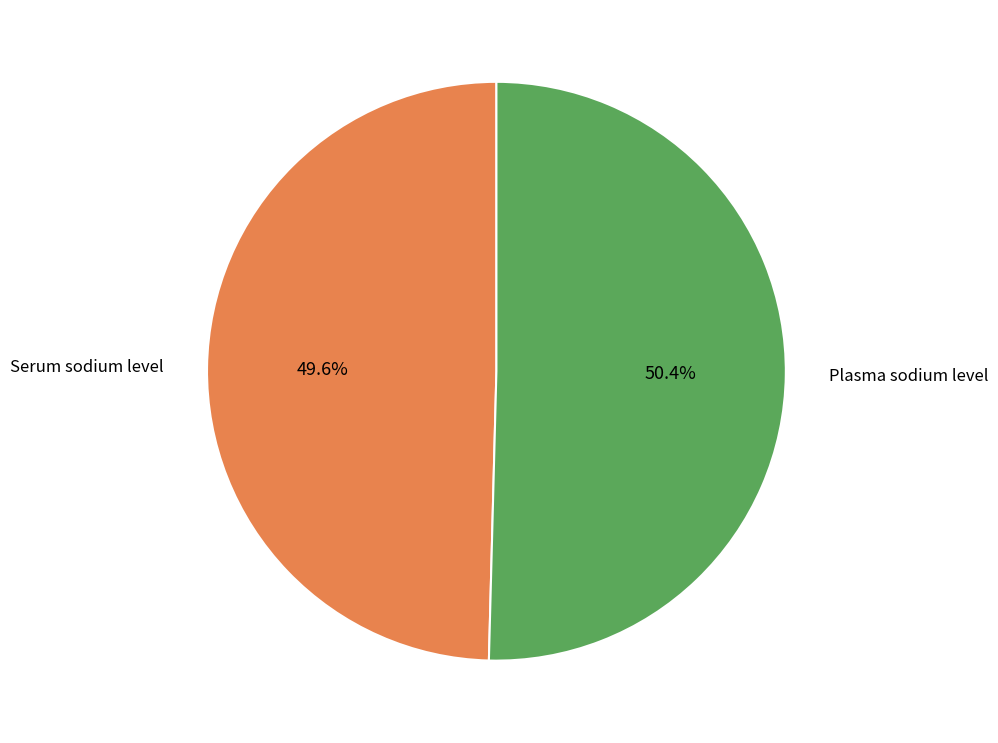

Is there any slice that represents more than half of the pie?

Yes